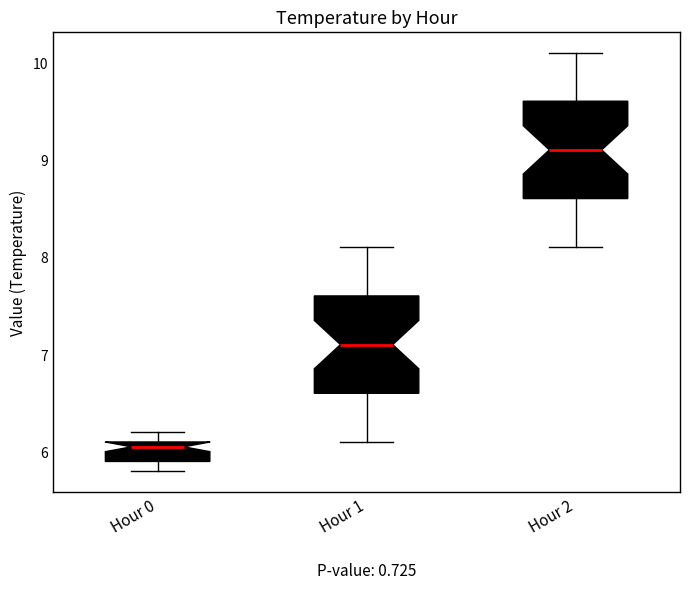

Reading left to right, transcribe this box plot: for each box, give where its median line is, the range the box spans, and where its two whiskers end, as read against the y-axis. The values are not printed on the chart, so give them approximately, as read against the axis.

Hour 0: median 6.1 (just below the box's upper edge), box 5.9 to 6.1, whiskers 5.8 to 6.2
Hour 1: median 7.1, box 6.6 to 7.6, whiskers 6.1 to 8.1
Hour 2: median 9.1, box 8.6 to 9.6, whiskers 8.1 to 10.1